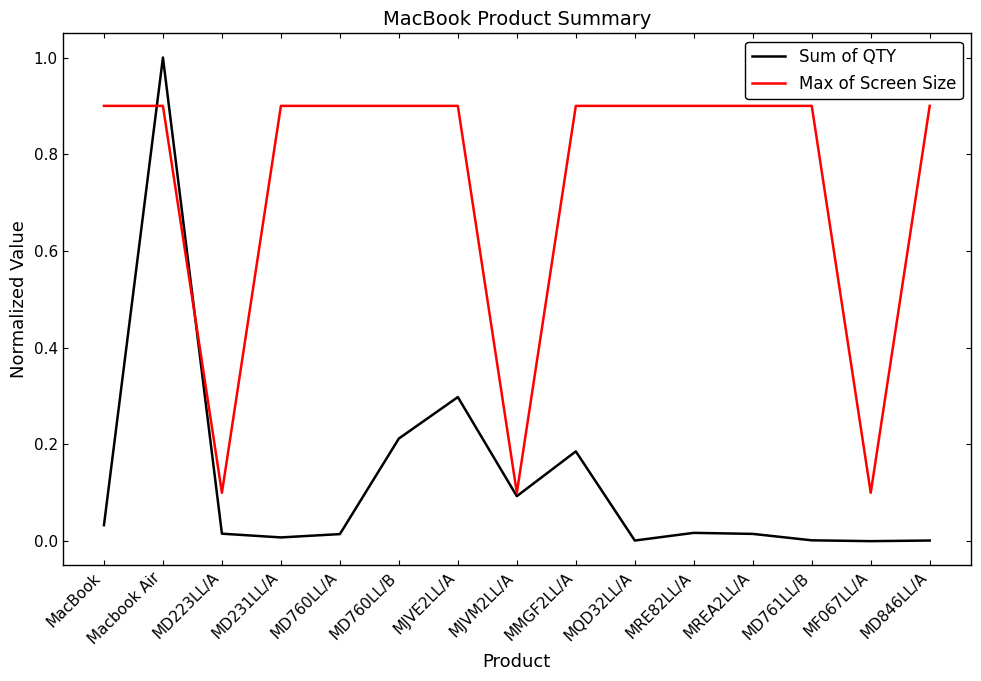

What is the spread (max minus min) of values at MQD32LL/A?

0.9